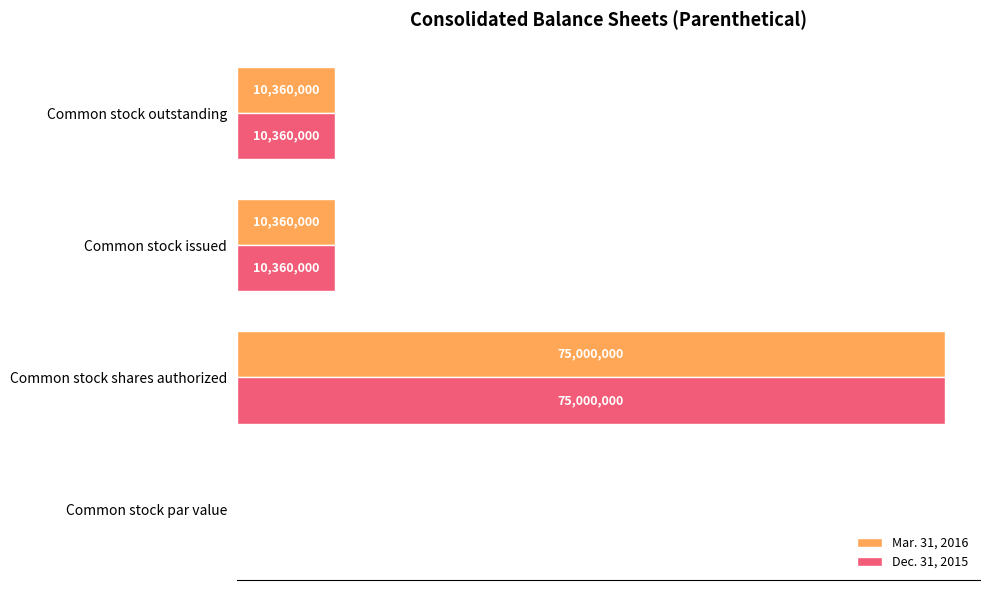

What are all the series names shown in the legend?

Mar. 31, 2016, Dec. 31, 2015